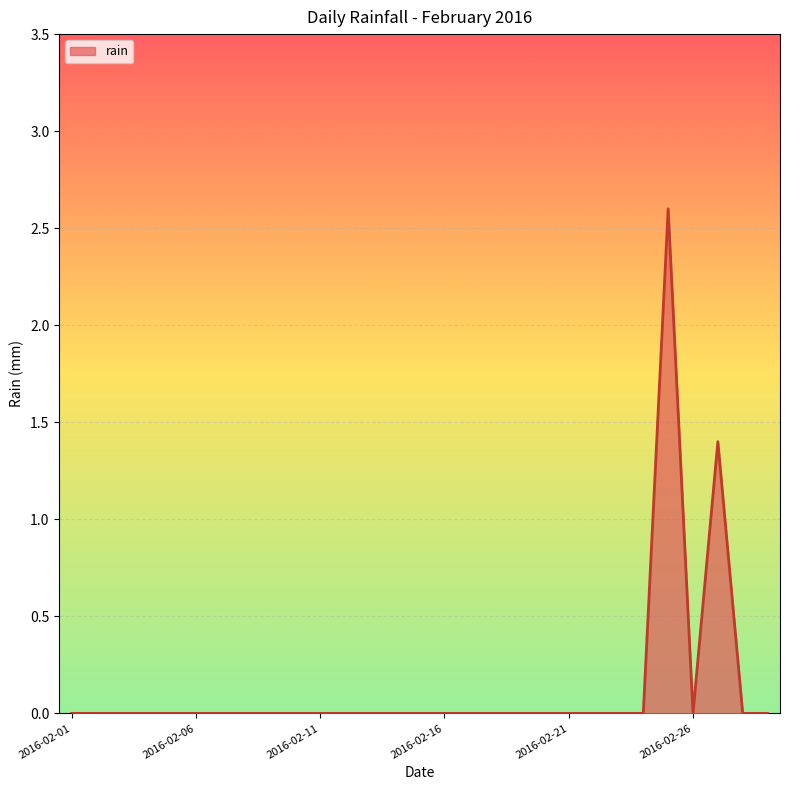

How many distinct data groups are displayed?

1